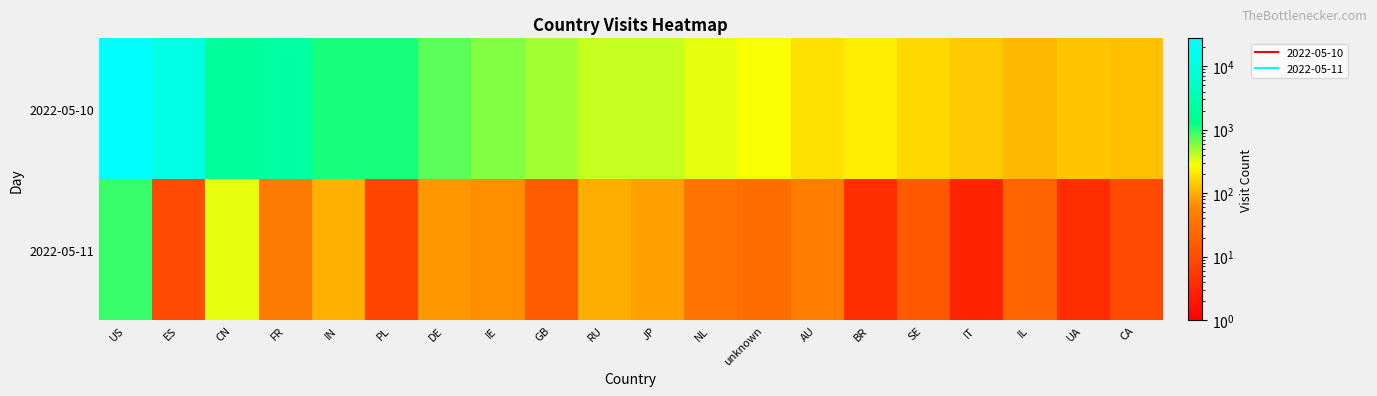

Reading left to right, extract all data points from this chart.

2022-05-10: US=27549	ES=11573	CN=1919	FR=2130	IN=1124	PL=1114	DE=740	IE=585	GB=487	RU=385	JP=392	NL=327	unknown=283	AU=183	BR=220	SE=167	IT=140	IL=115	UA=131	CA=124
2022-05-11: US=898	ES=10	CN=315	FR=41	IN=100	PL=8	DE=73	IE=64	GB=16	RU=98	JP=81	NL=33	unknown=26	AU=43	BR=4	SE=15	IT=3	IL=21	UA=4	CA=10